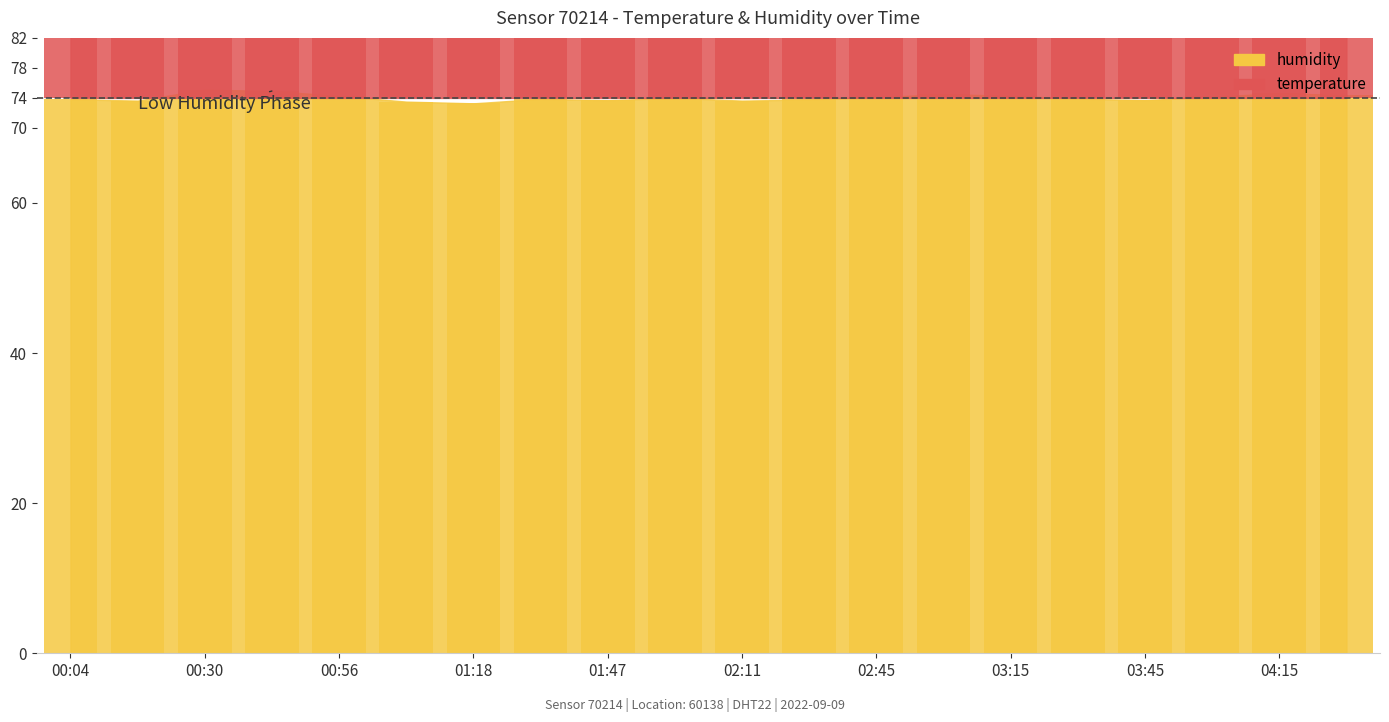

At how many categories does at least one series exceed 69?

20